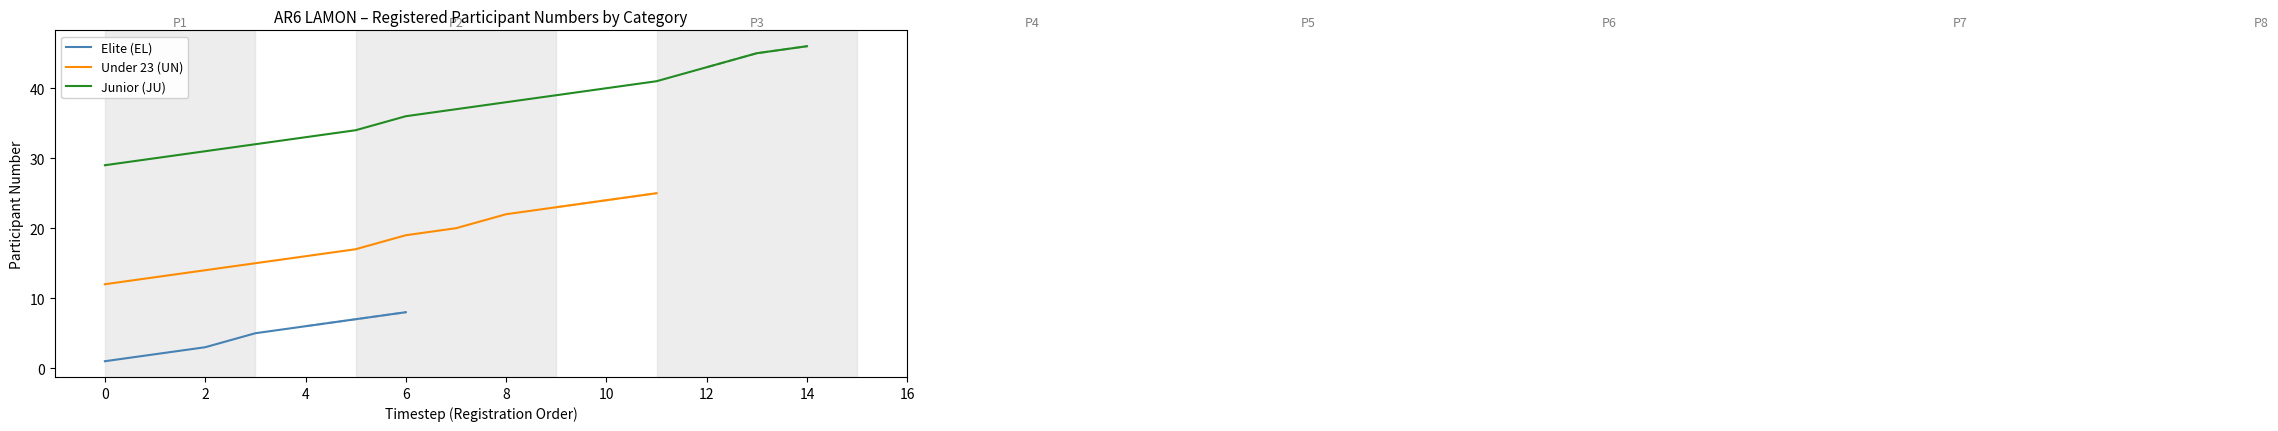

Which category has the highest value in the Elite (EL) series?

6